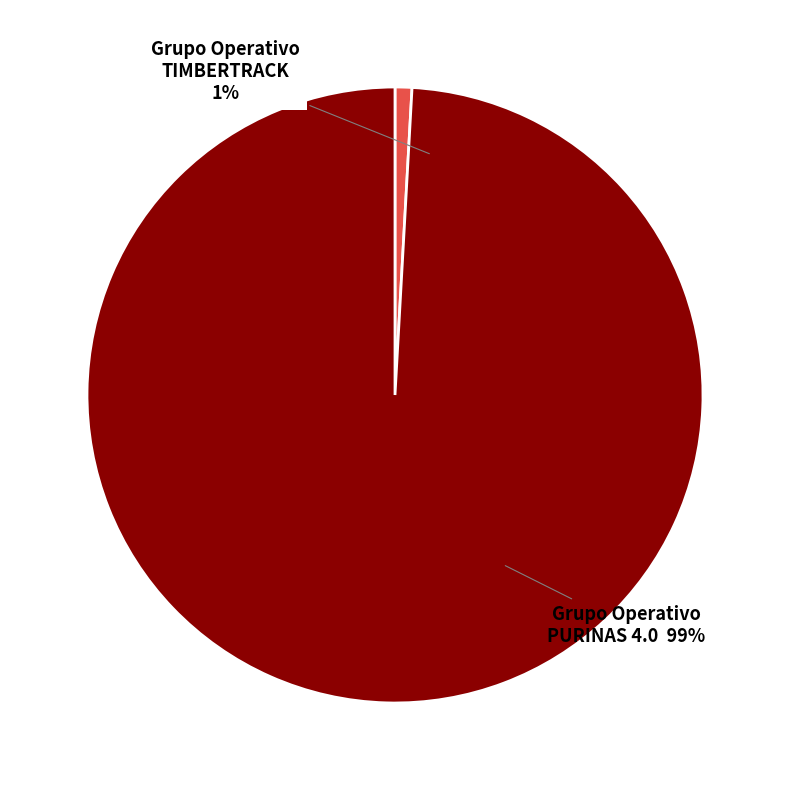

Which category accounts for the majority?

Grupo Operativo PURINAS 4.0